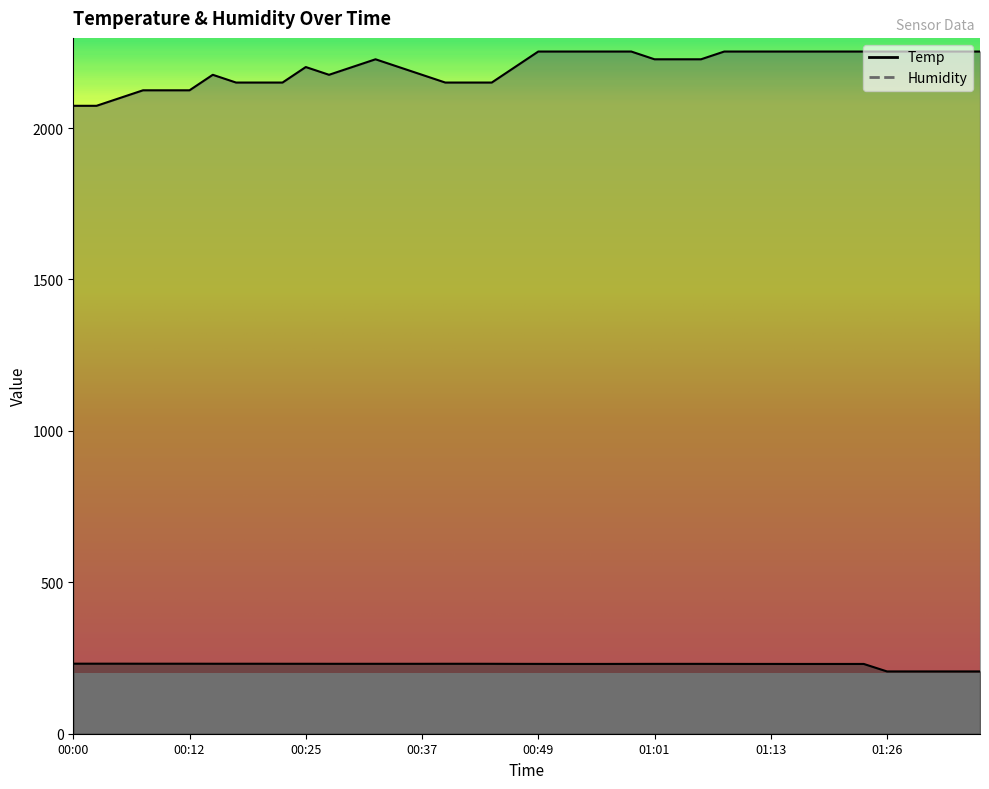

Where does the Temp series first go above 230?

00:00